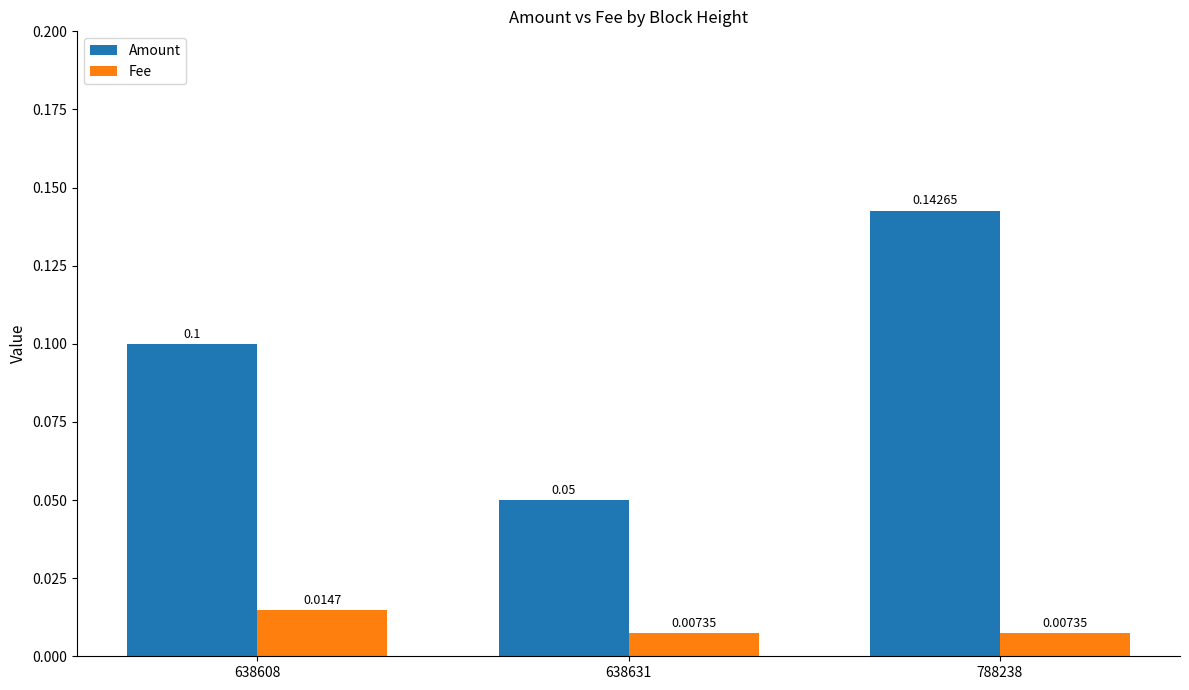

Which series has the largest total across all categories?

Amount